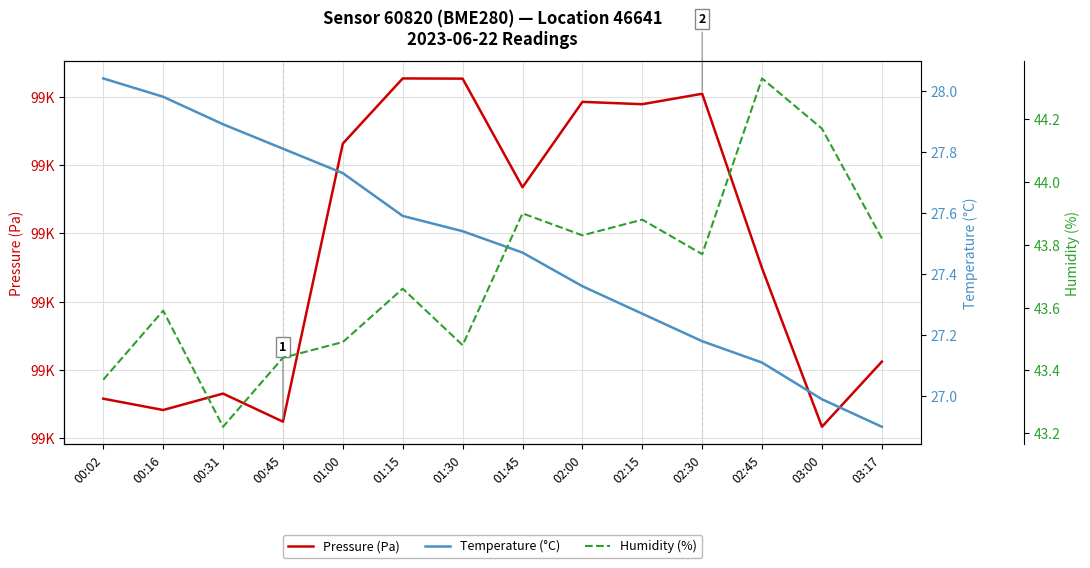

What is the sum of the Temperature (°C) values at 00:16 and 03:17?

54.9